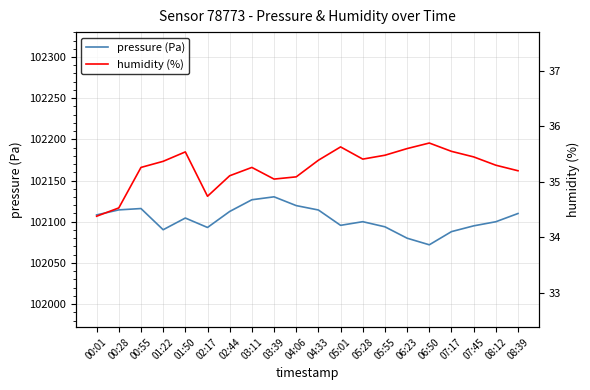

At how many categories does at least one series exceed 79129?

20